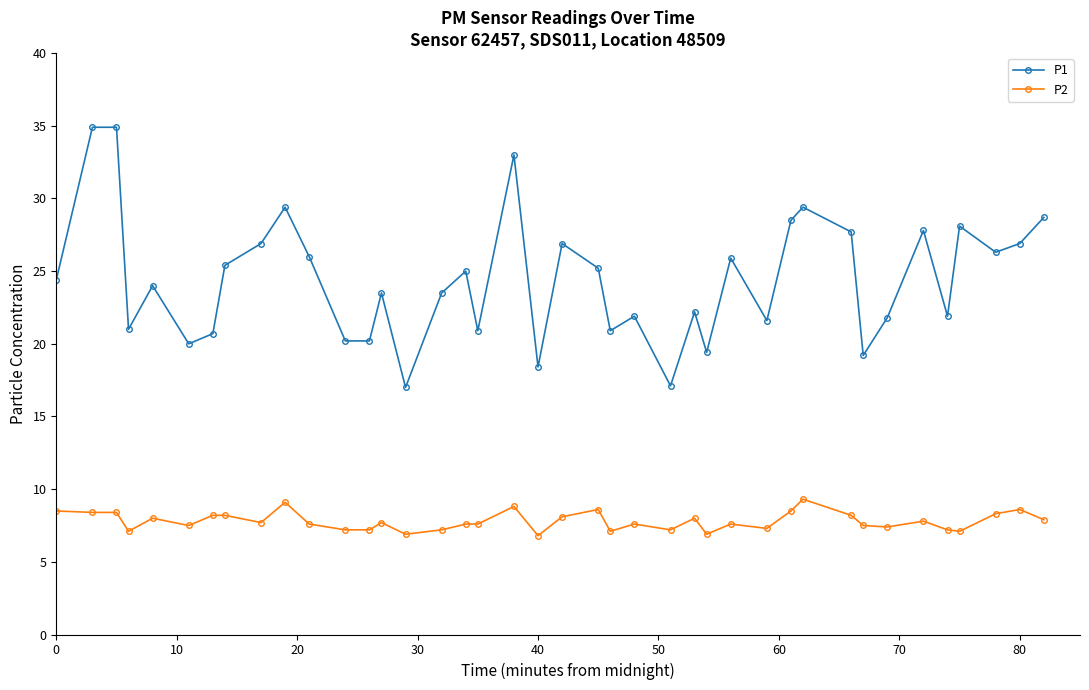

True or false: P2 and P1 cross at least once.

False